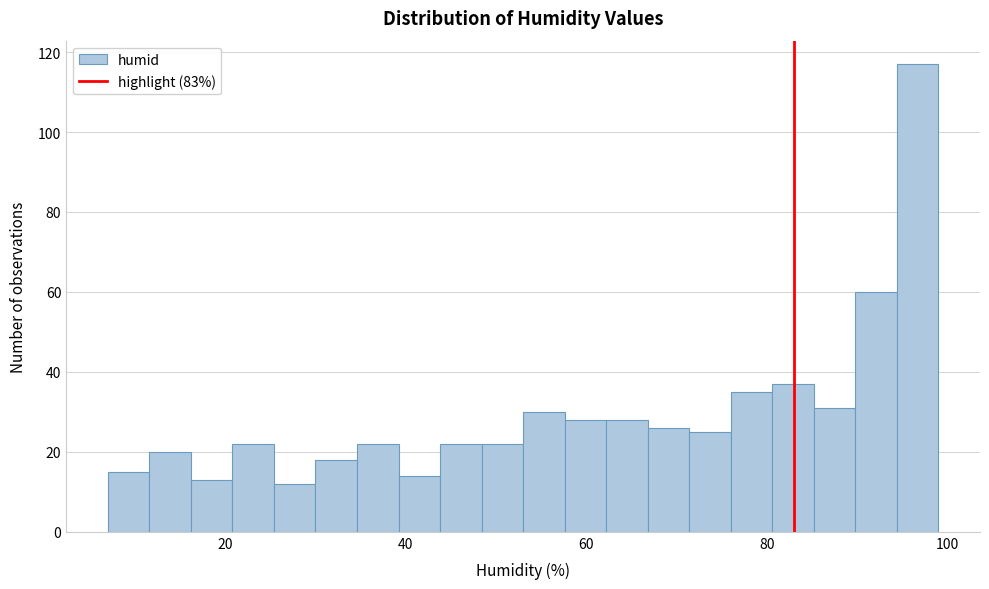

Around what value on the x-axis is the tallest bar? Give the approximate position of its centre, as read against the axis.

96